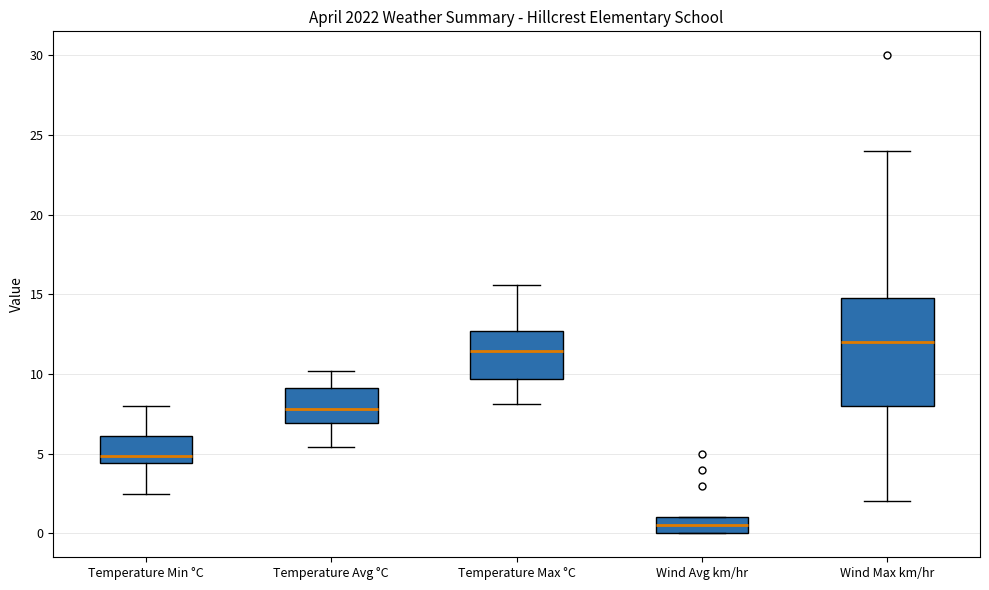

Reading left to right, transcribe this box plot: for each box, give where its median line is, the range the box spans, and where its two whiskers end, as read against the y-axis. The values are not printed on the chart, so give them approximately, as read against the axis.

Temperature Min °C: median 5.0, box 4.5 to 6.0, whiskers 2.5 to 8.0
Temperature Avg °C: median 8.0, box 7.0 to 9.0, whiskers 5.5 to 10.0
Temperature Max °C: median 11.5, box 9.5 to 12.5, whiskers 8.0 to 15.5
Wind Avg km/hr: median 0.5, box 0.0 to 1.0, whiskers 0.0 to 1.0
Wind Max km/hr: median 12.0, box 8.0 to 15.0, whiskers 2.0 to 24.0